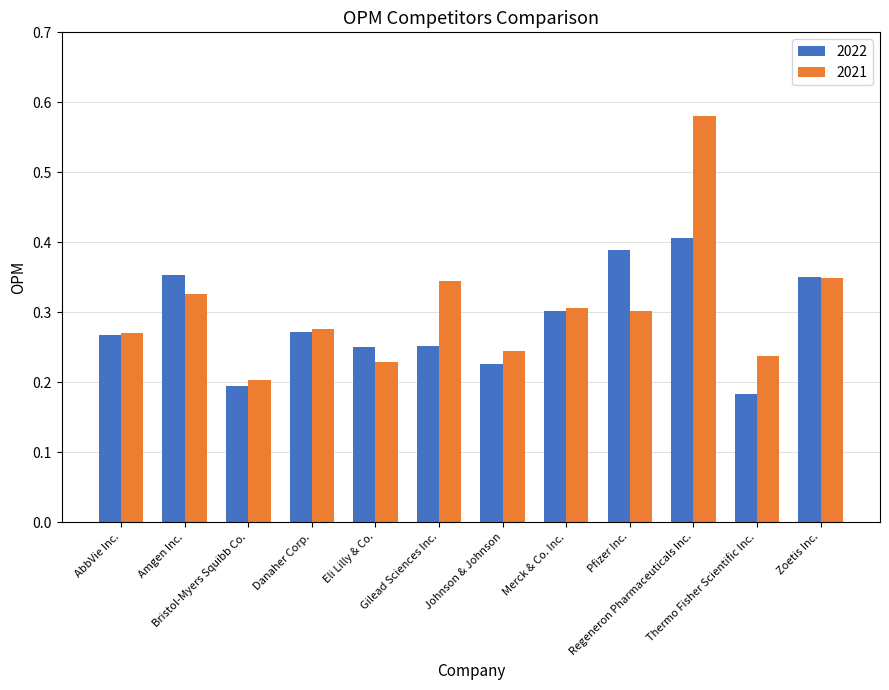

Between Danaher Corp. and Zoetis Inc., which series saw the biggest shift?

2022